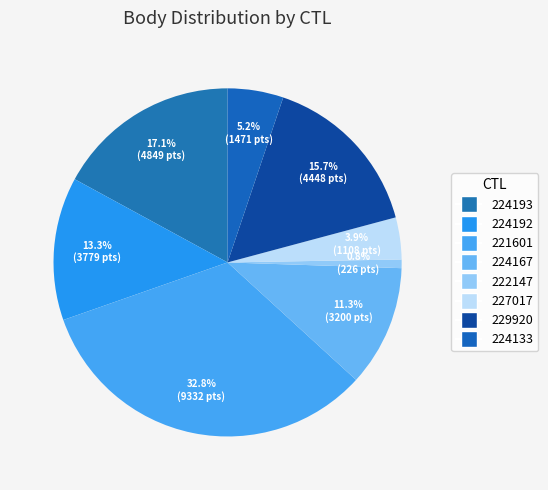

What percentage is the 221601 slice, to the nearest percent?

33%